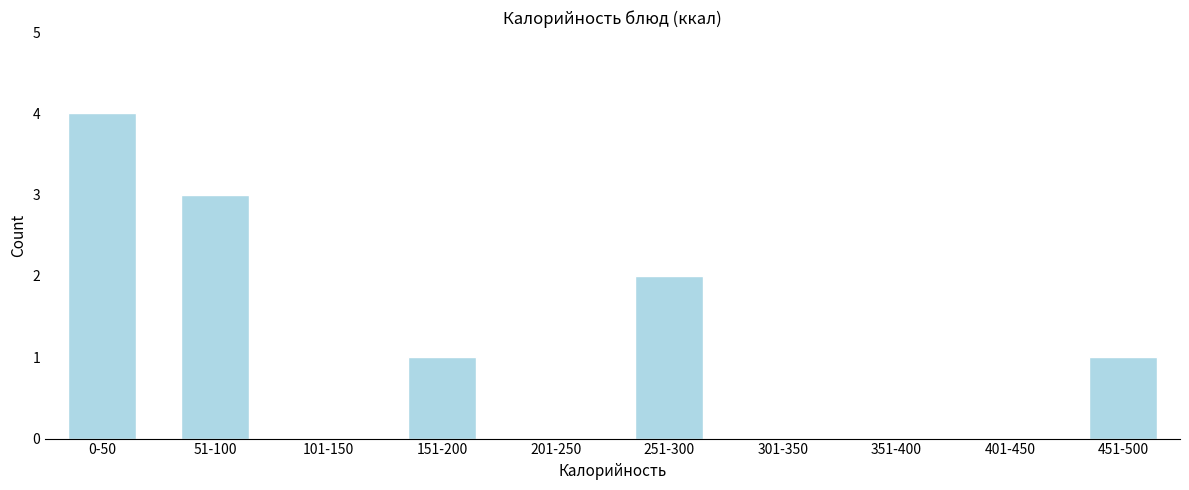

Reading left to right, what are all the values shown in this chart?

0-50=4	51-100=3	101-150=0	151-200=1	201-250=0	251-300=2	301-350=0	351-400=0	401-450=0	451-500=1